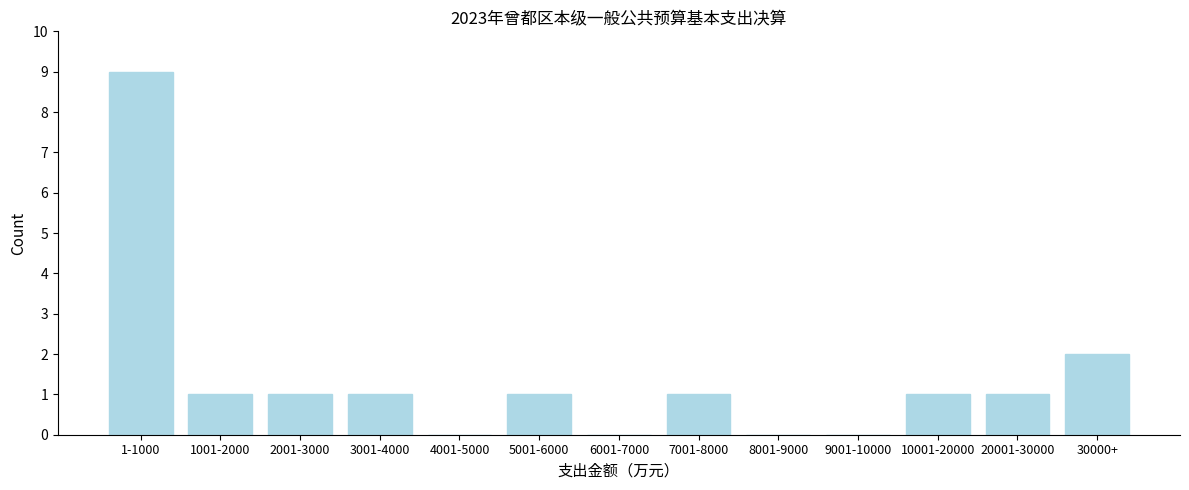

Reading right to left, extract all data points from this chart.

30000+=2	20001-30000=1	10001-20000=1	9001-10000=0	8001-9000=0	7001-8000=1	6001-7000=0	5001-6000=1	4001-5000=0	3001-4000=1	2001-3000=1	1001-2000=1	1-1000=9